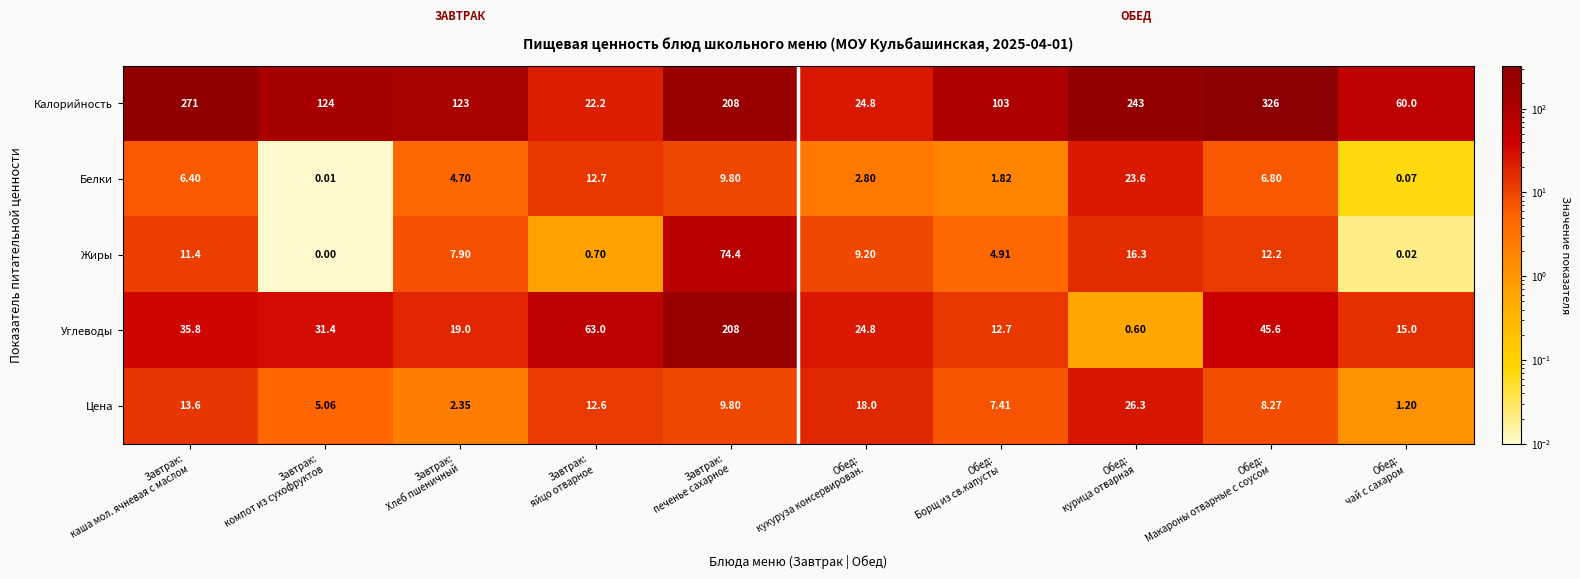

Rank the series by their maximum value, from highest to lowest.

Калорийность, Углеводы, Жиры, Цена, Белки